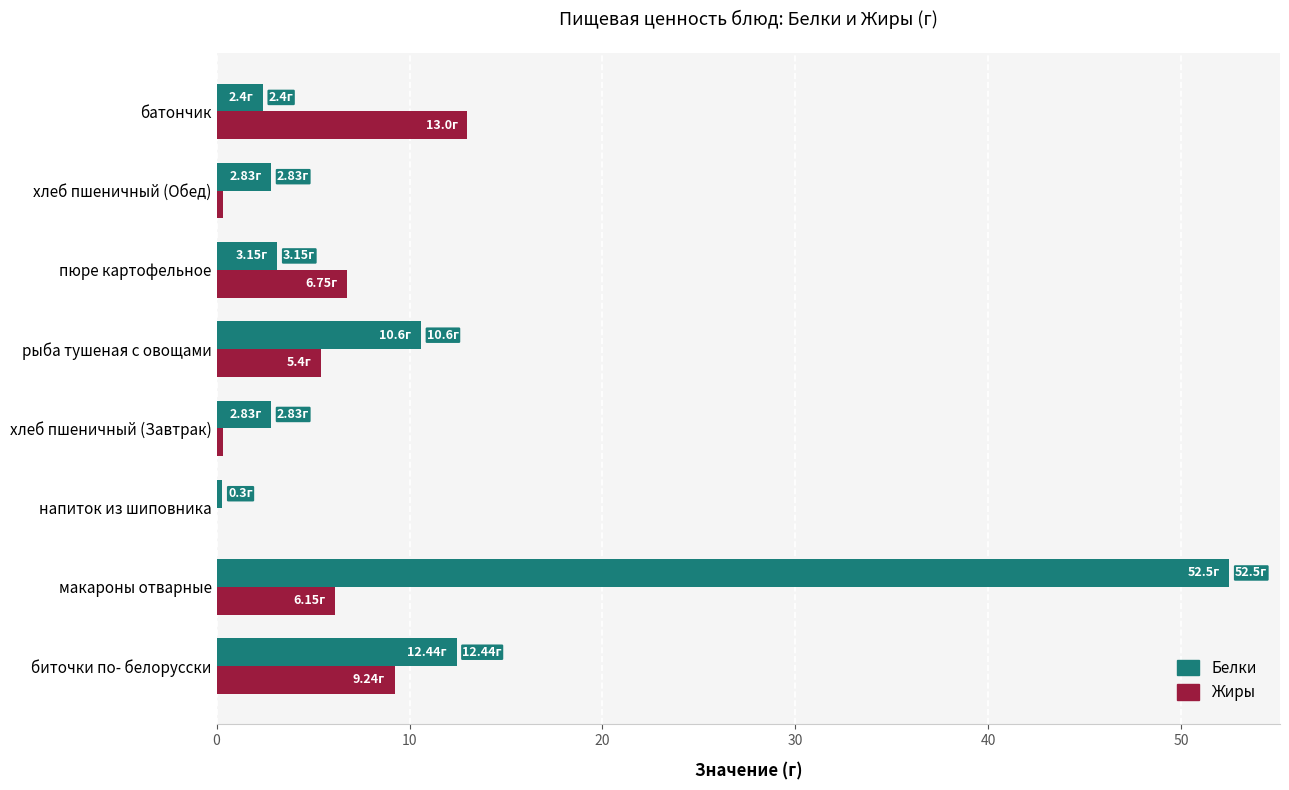

What is the average value of the Белки series?

10.9